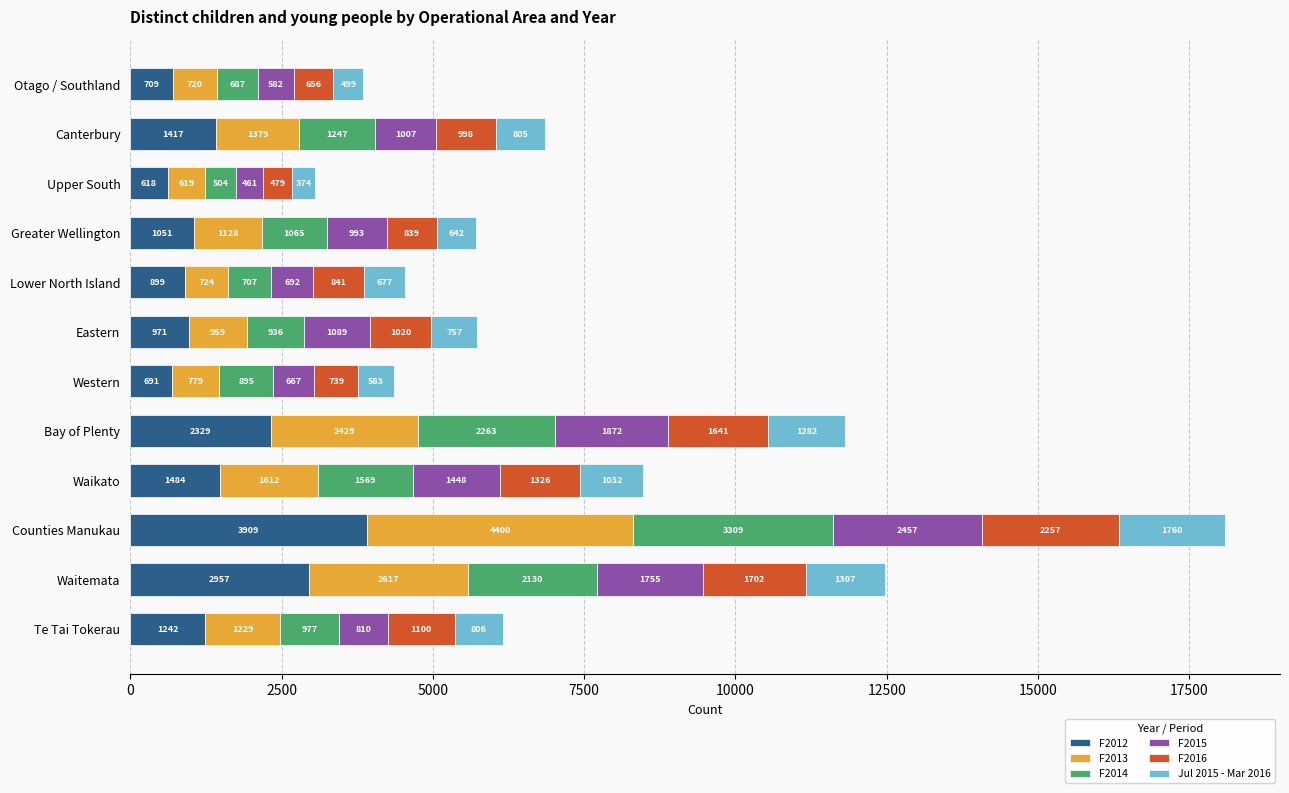

True or false: F2012 has a value of 691 at Western.

True